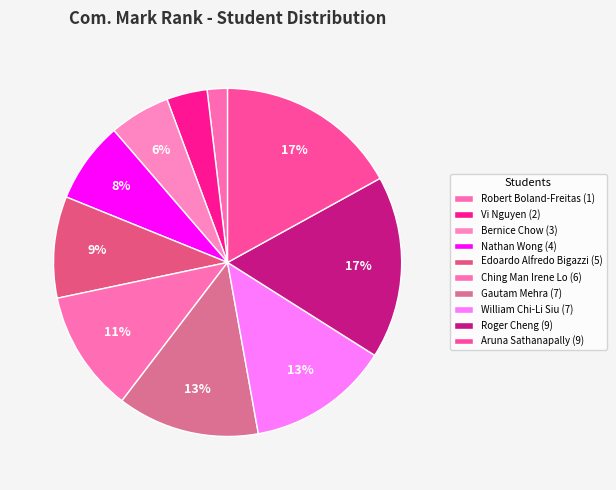

How many slices are in this pie chart?

10